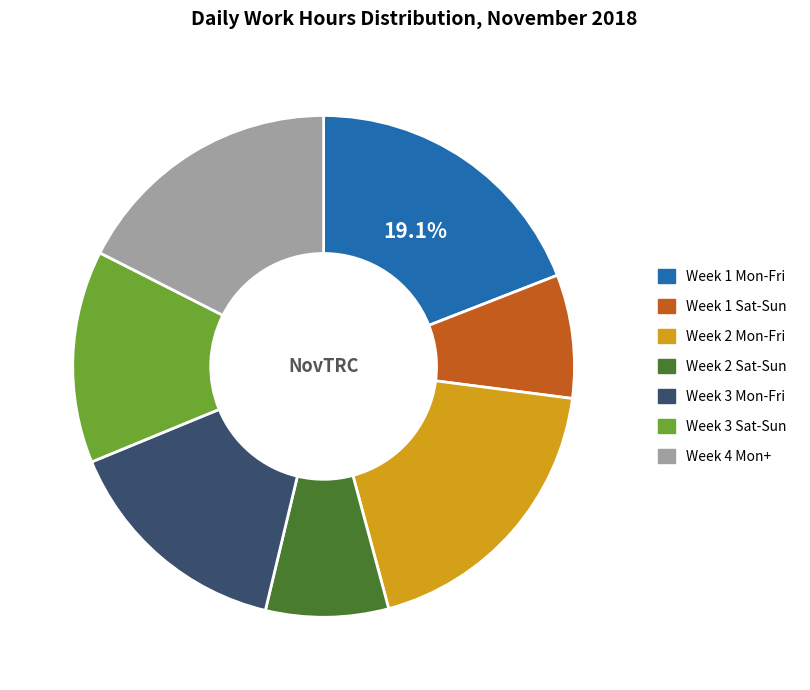

Is there any slice that represents more than half of the pie?

No